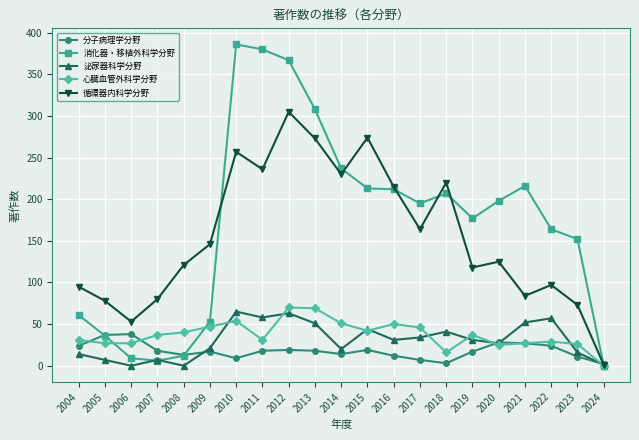

Which series has the widest spread of values?

消化器・移植外科学分野